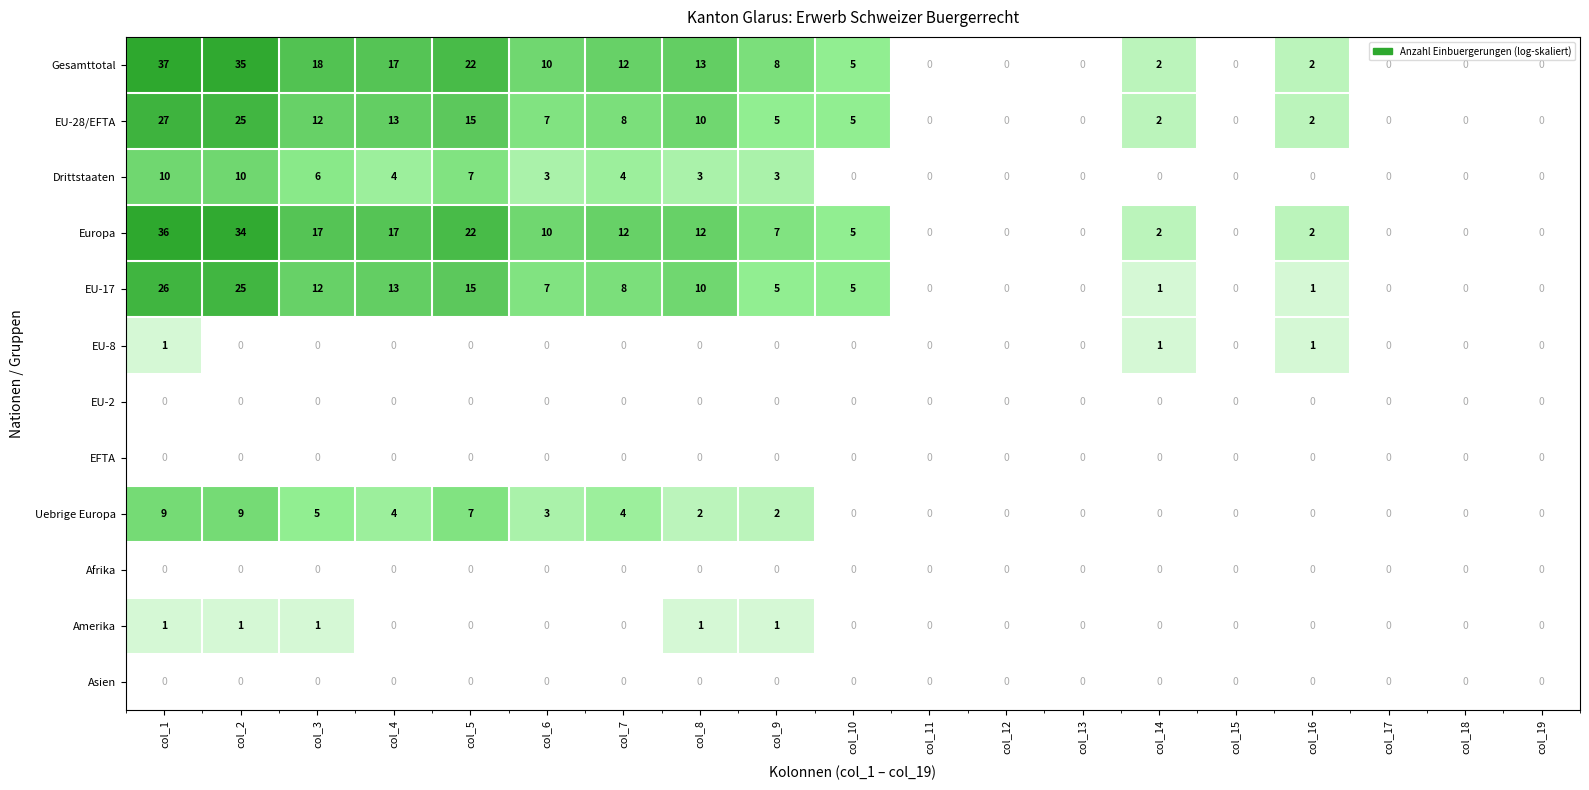

What is the greatest value displayed?

37